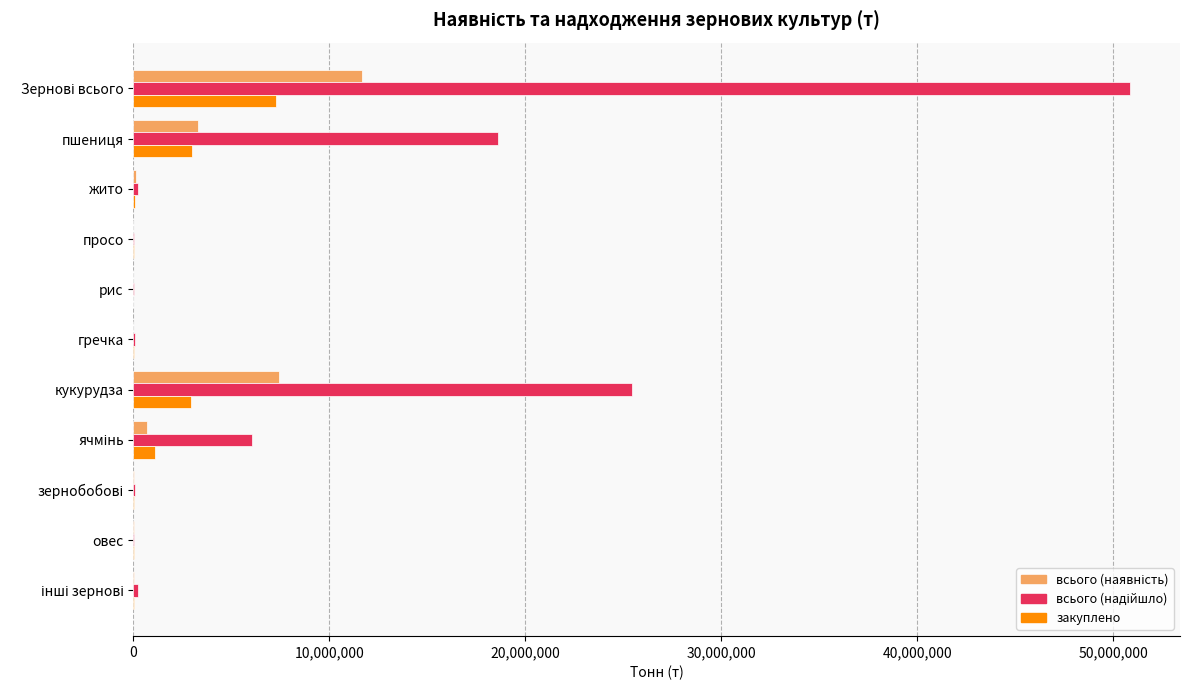

What is the sum of all закуплено values?

14604384